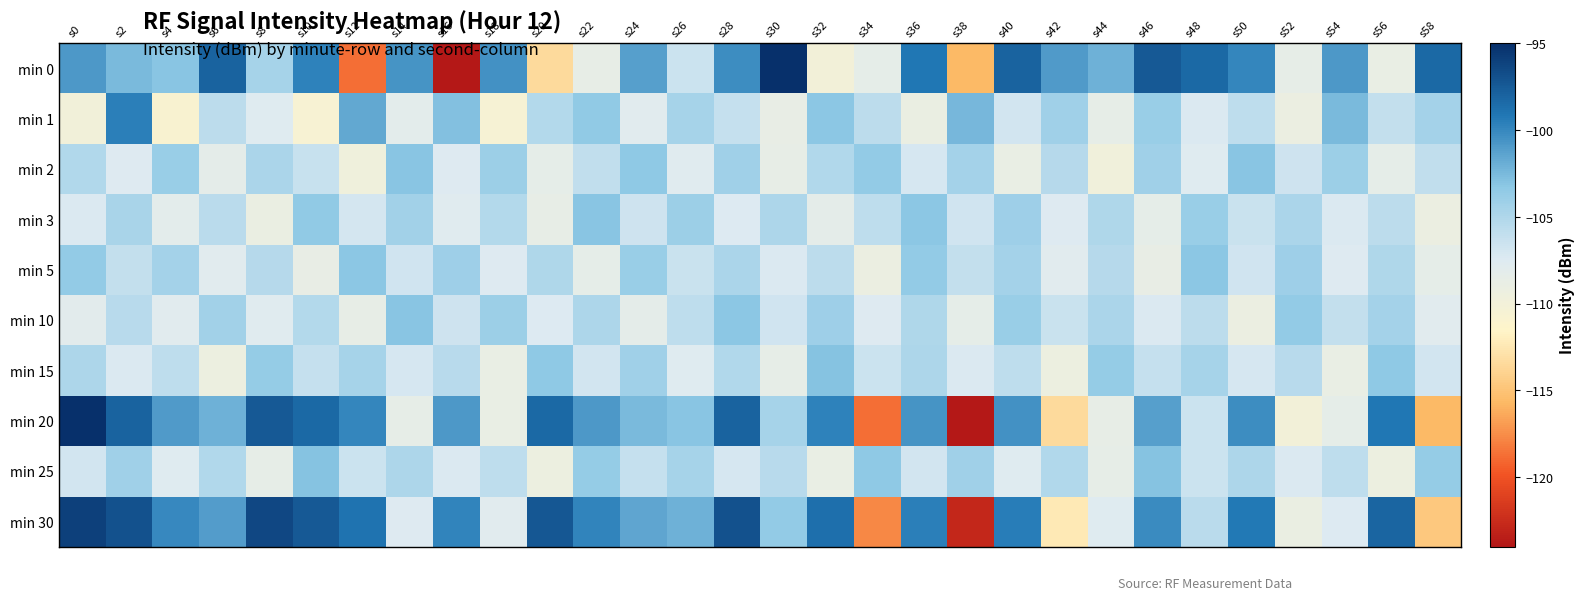

Which label corresponds to the largest value in the chart?

s30